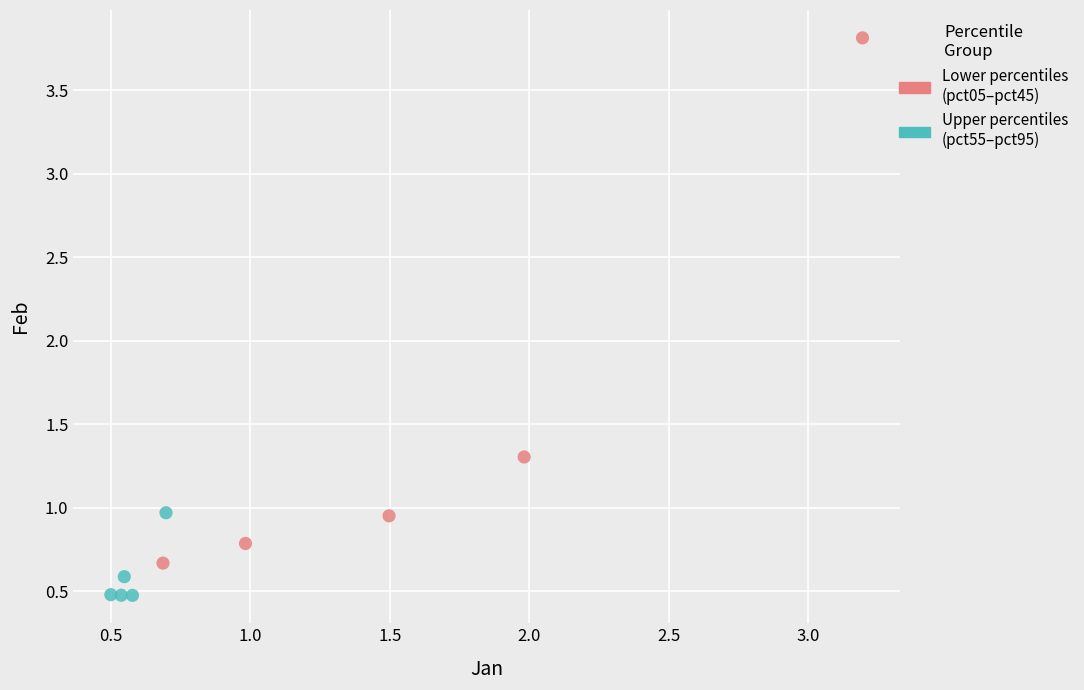

Which series has the widest spread of Y values?

Lower percentiles (pct05–pct45)